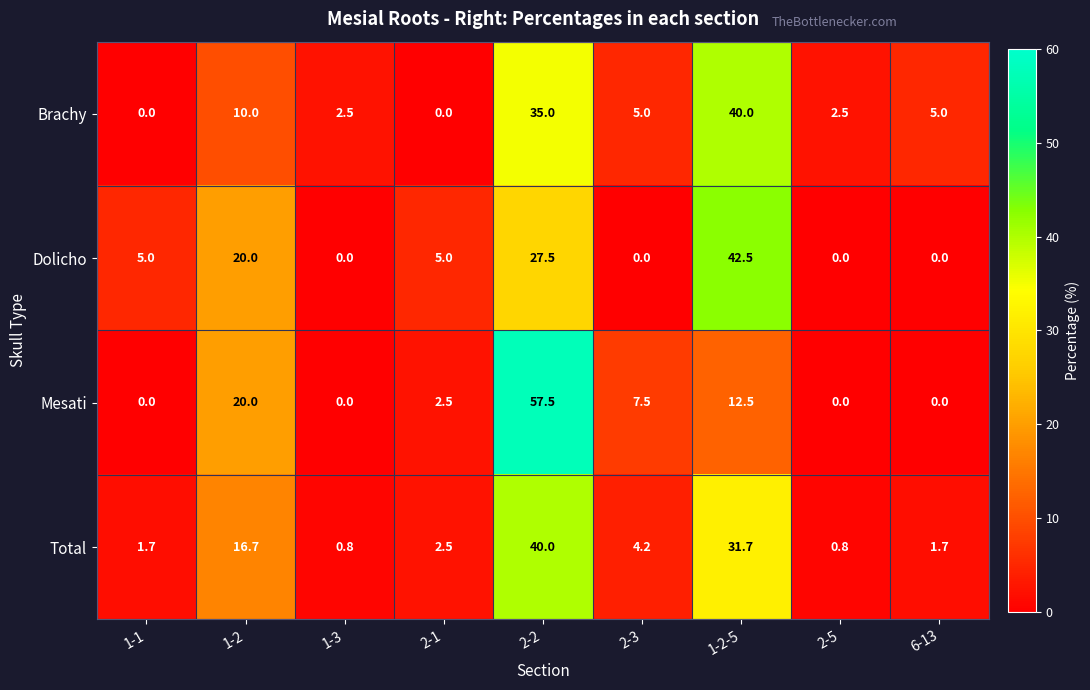

What is the spread (max minus min) of values at 1-1?

5.0